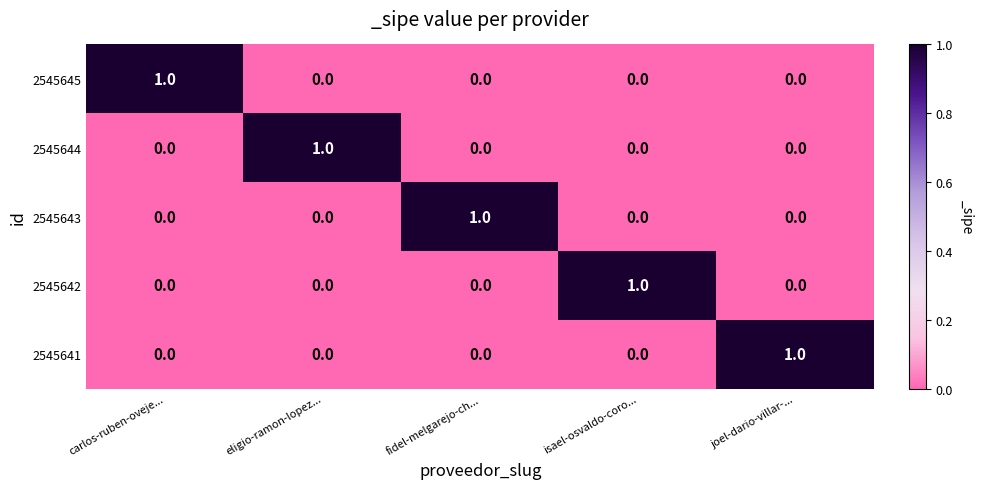

How many 2545645 values are between 0 and 1?

5